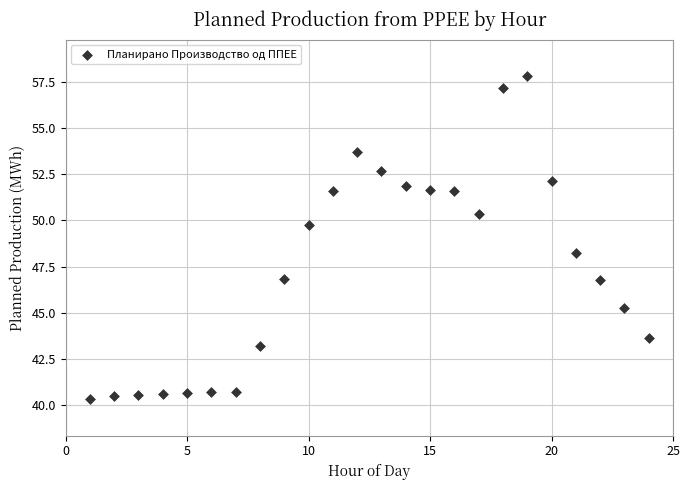

What is the range of X values (max minus min)?

23.0